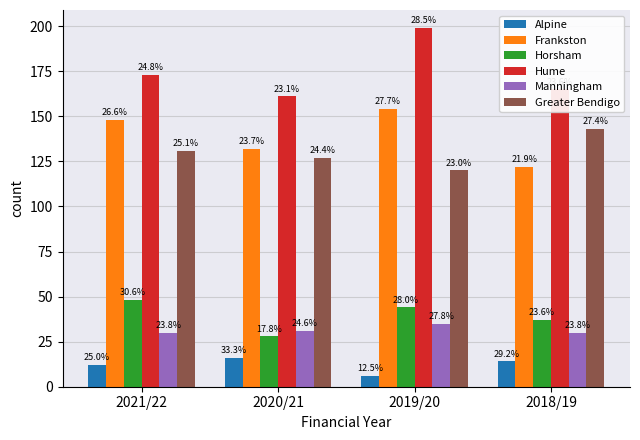

At 2019/20, list the series in order from largest to smallest.

Hume, Frankston, Greater Bendigo, Horsham, Manningham, Alpine